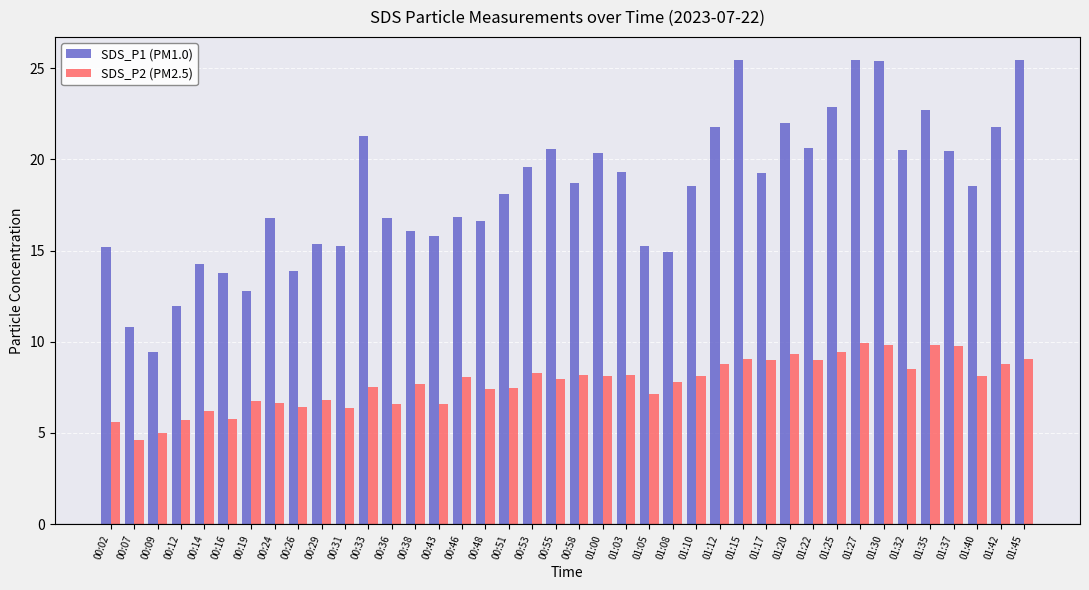

Count the number of data series in this chart.

2